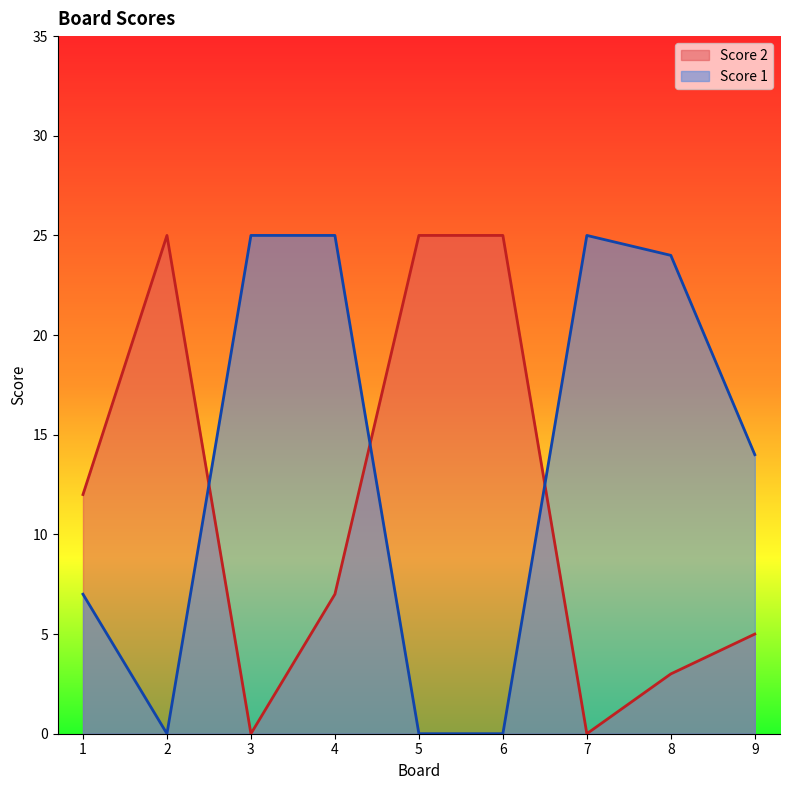

Reading left to right, extract all data points from this chart.

Score 2: 12	25	0	7	25	25	0	3	5
Score 1: 7	0	25	25	0	0	25	24	14